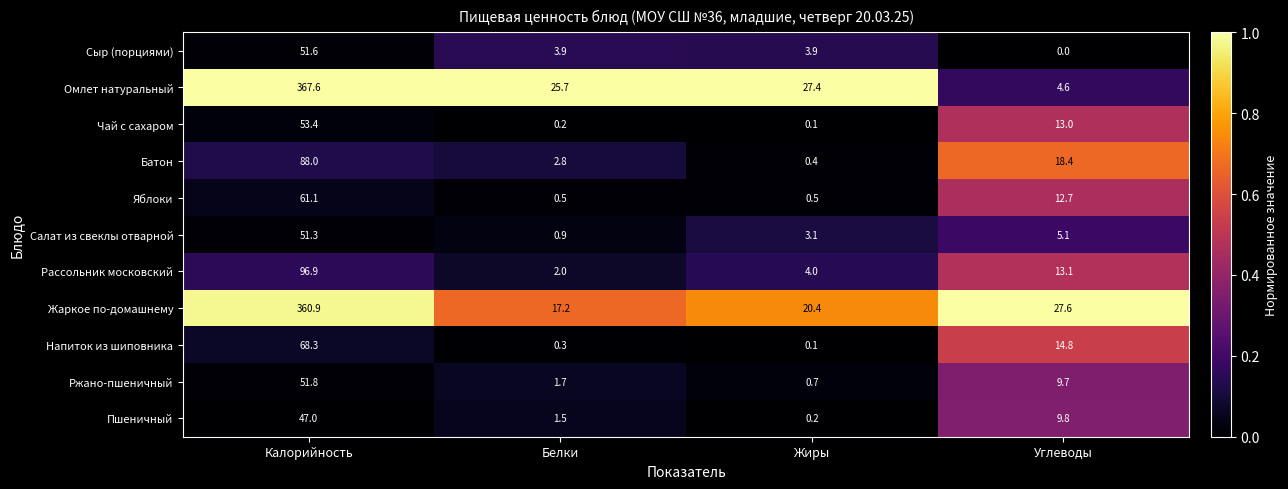

Is the value of Салат из свеклы отварной at Калорийность greater than the value of Пшеничный at Углеводы?

Yes